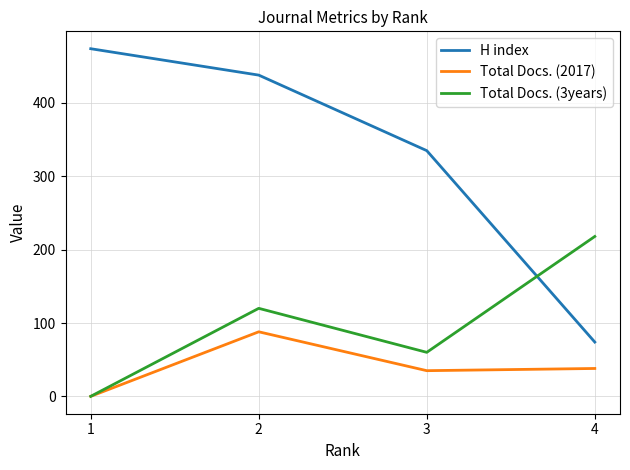

True or false: H index and Total Docs. (2017) intersect in this chart.

False